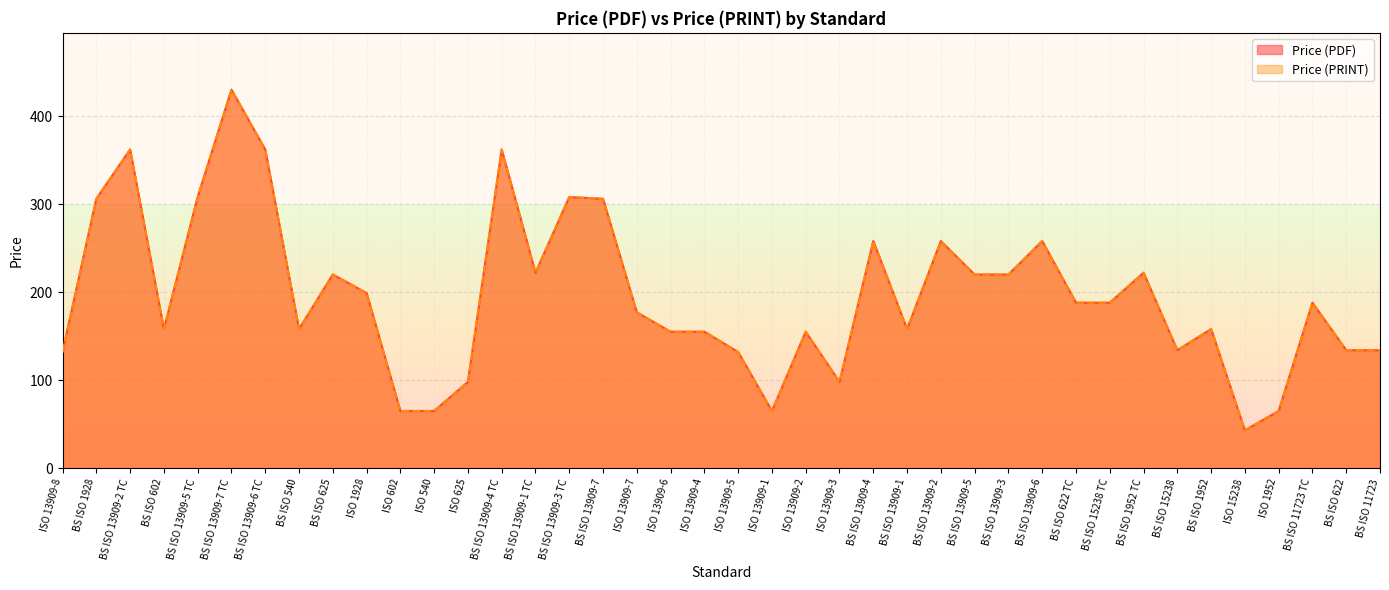

What position from the left is ISO 602?

11